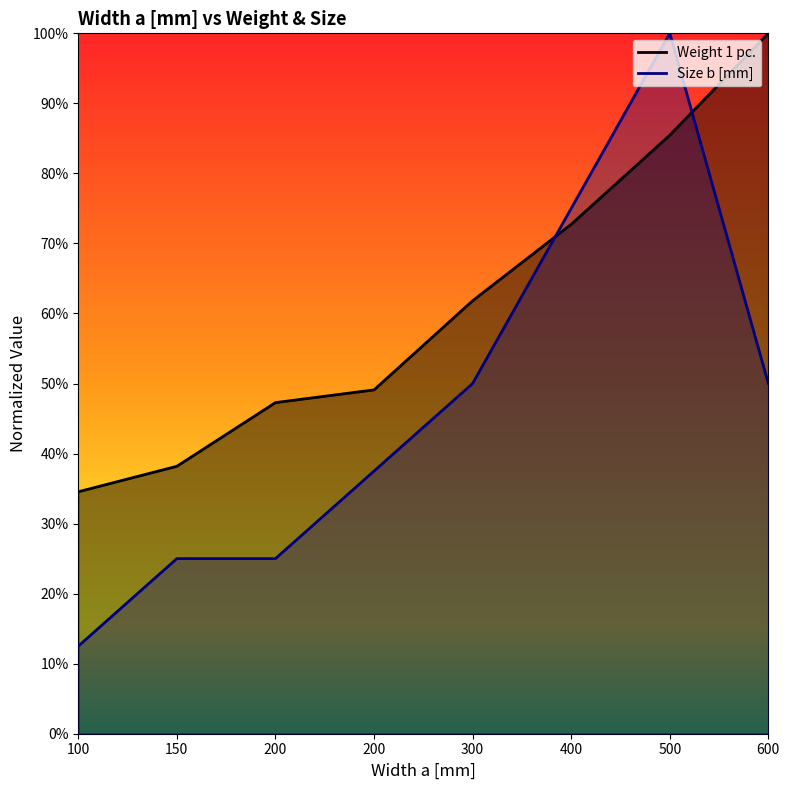

Does the chart display data point markers on the line(s)?

No